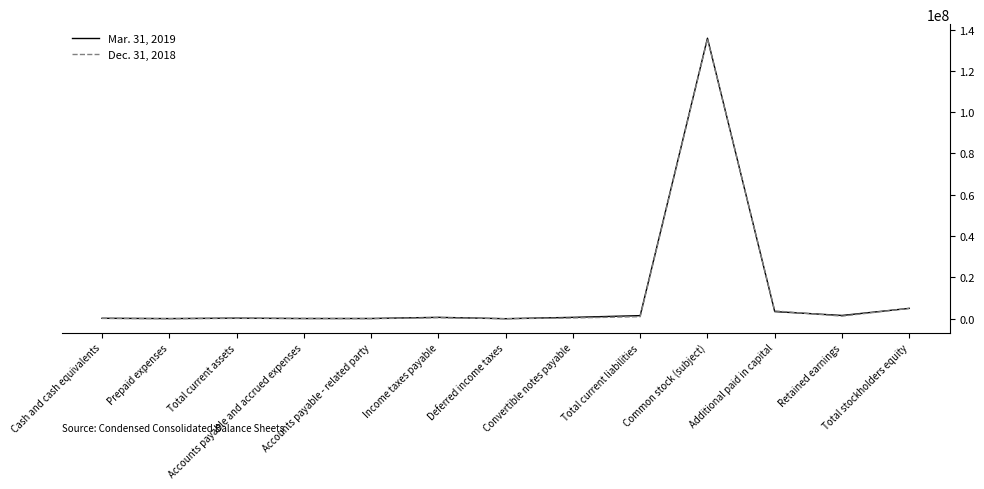

Rank the series by their average value, from highest to lowest.

Mar. 31, 2019, Dec. 31, 2018